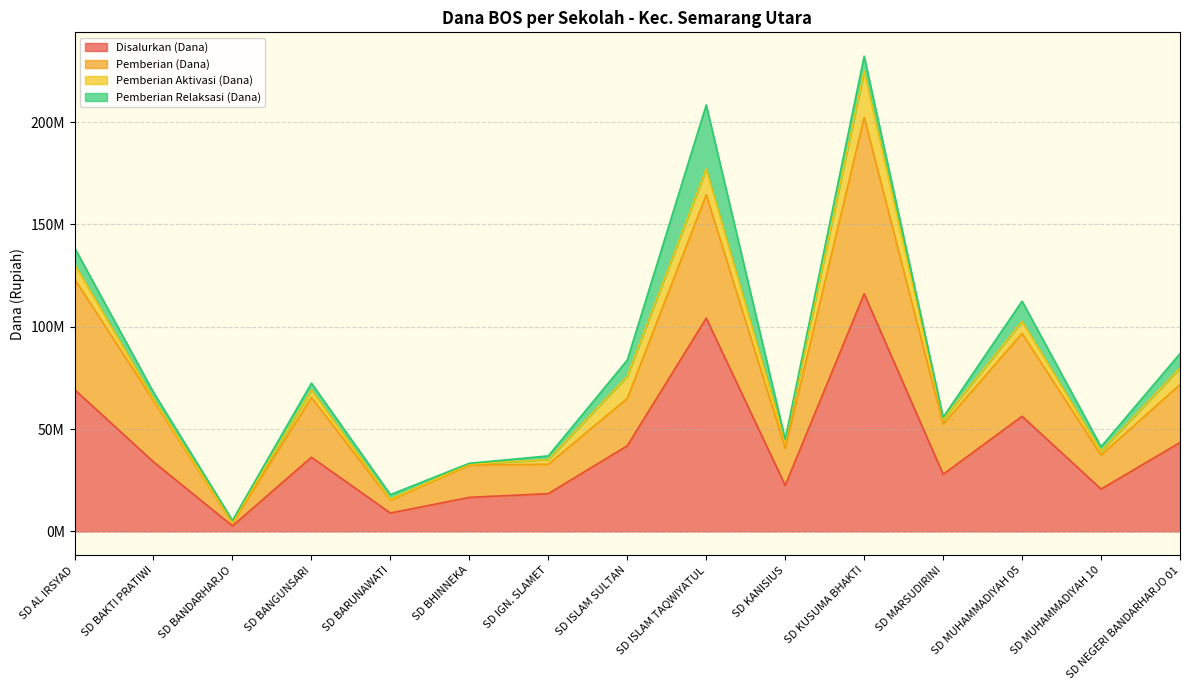

At which category is the sum across all series the highest?

SD KUSUMA BHAKTI